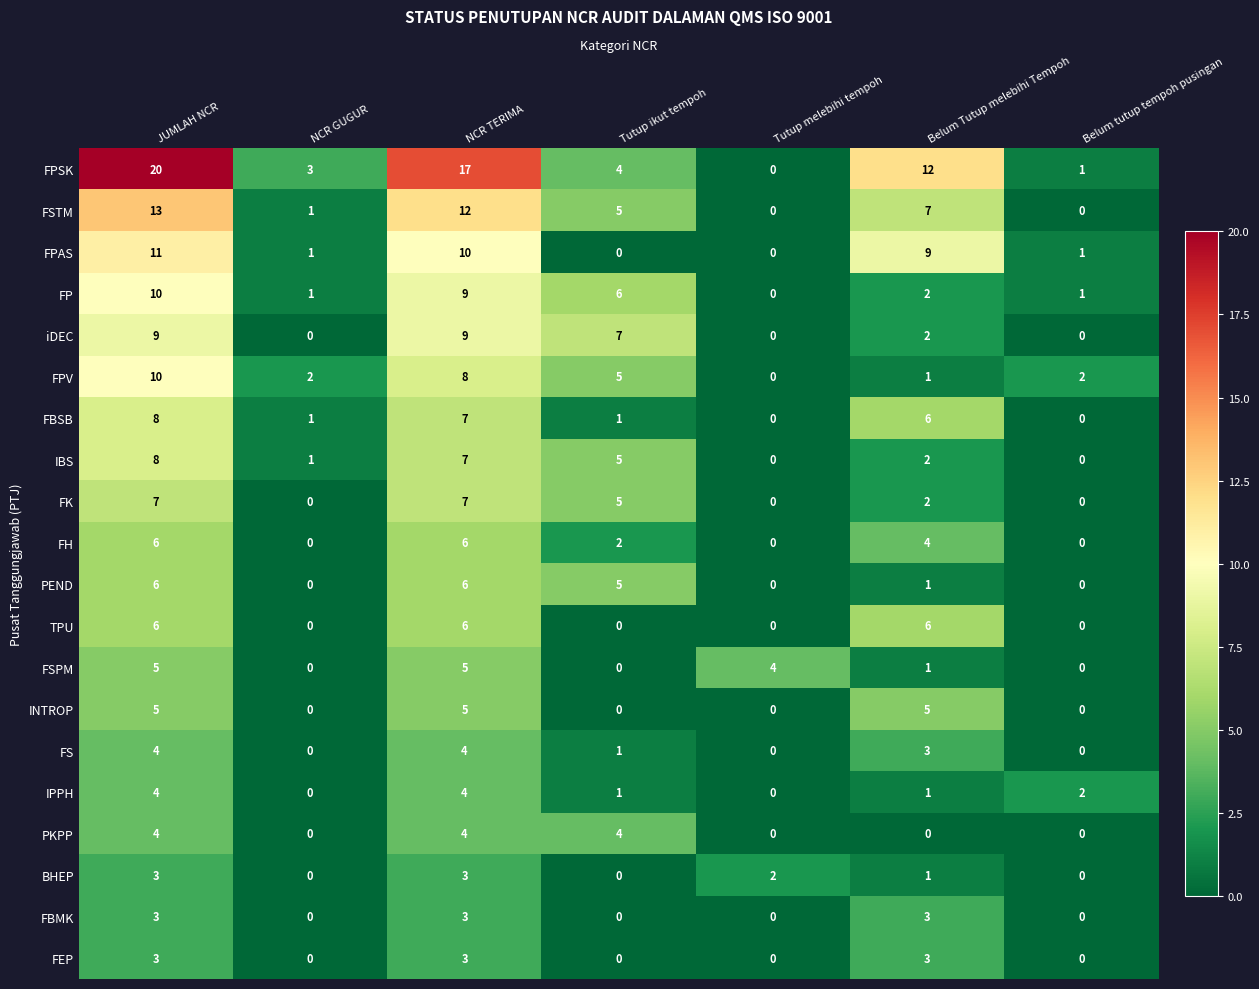

Which series has the largest range (max minus min)?

FPSK